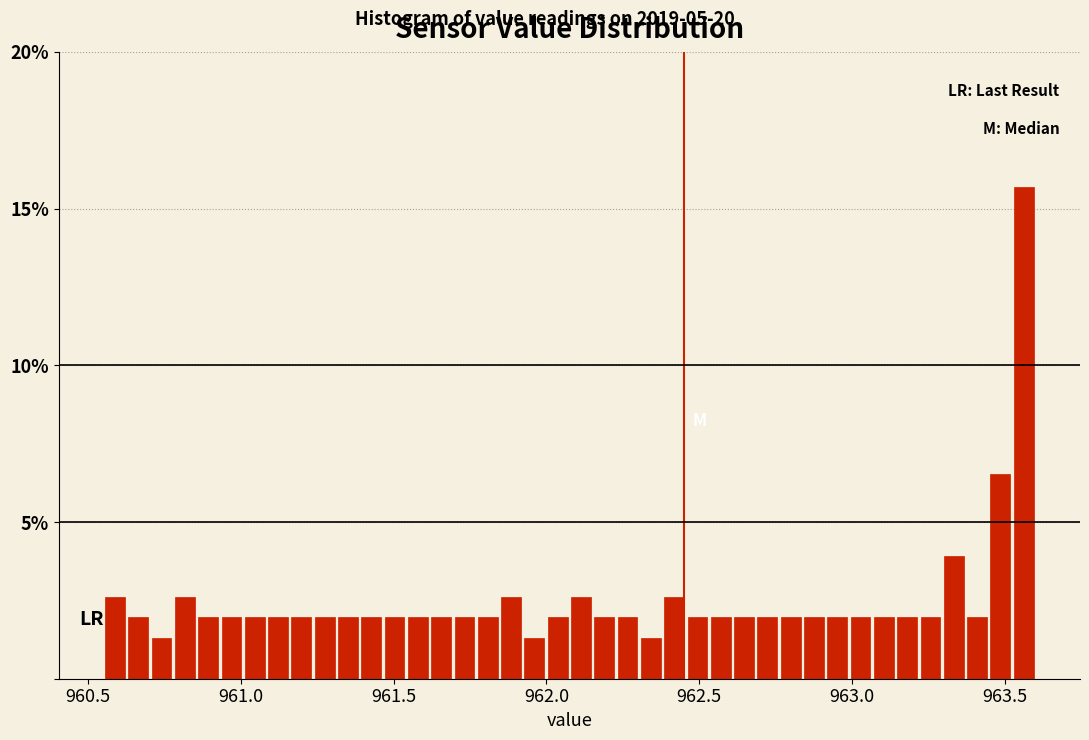

Around what value on the x-axis is the tallest bar? Give the approximate position of its centre, as read against the axis.

963.55